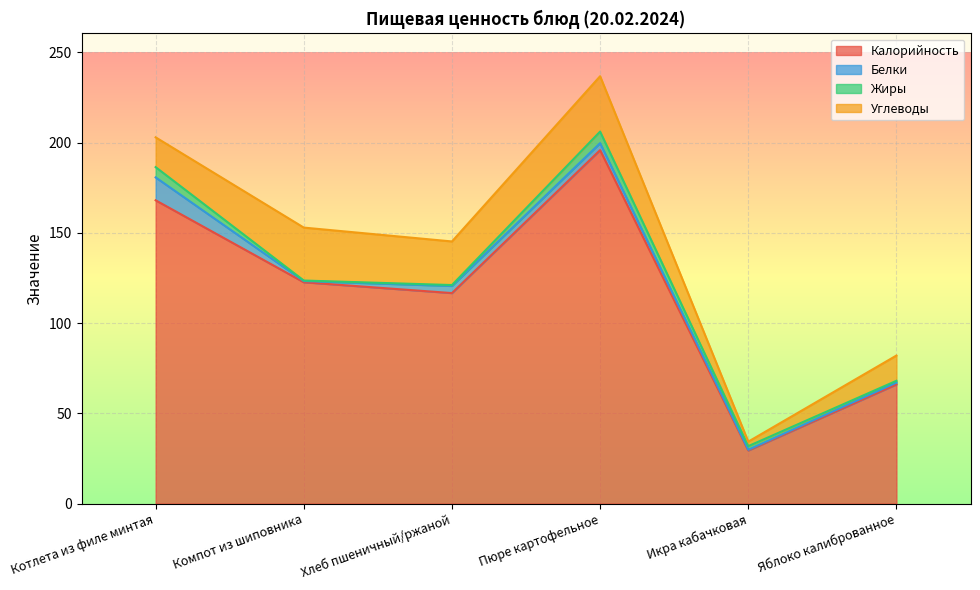

What is the spread (max minus min) of values at Пюре картофельное?

191.9